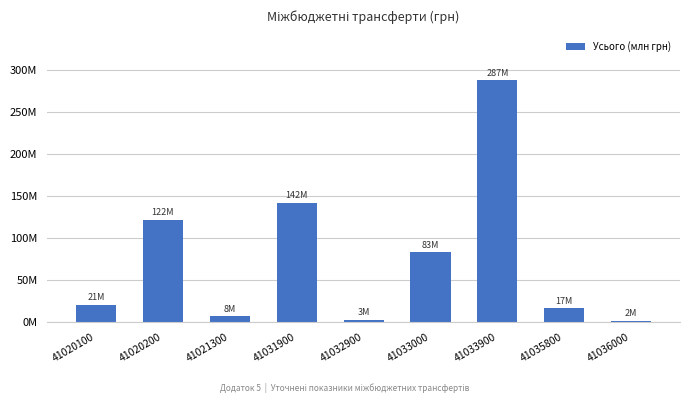

What is the greatest value displayed?

287190100